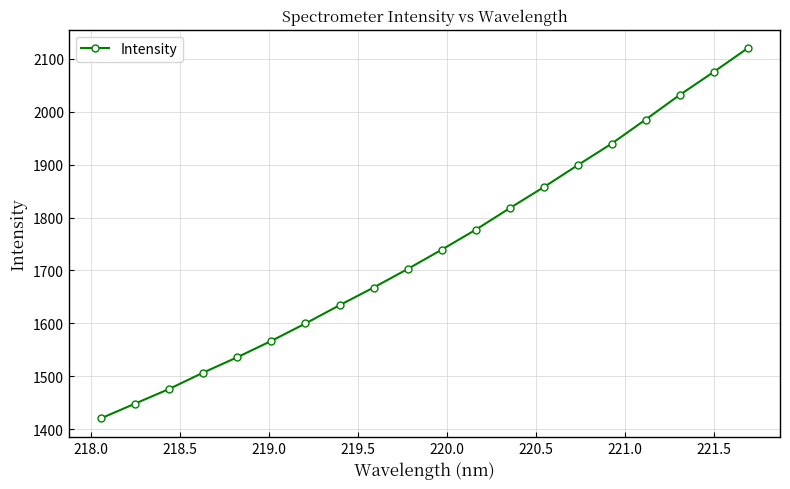

What is the difference between the second highest and second lowest values?

626.9